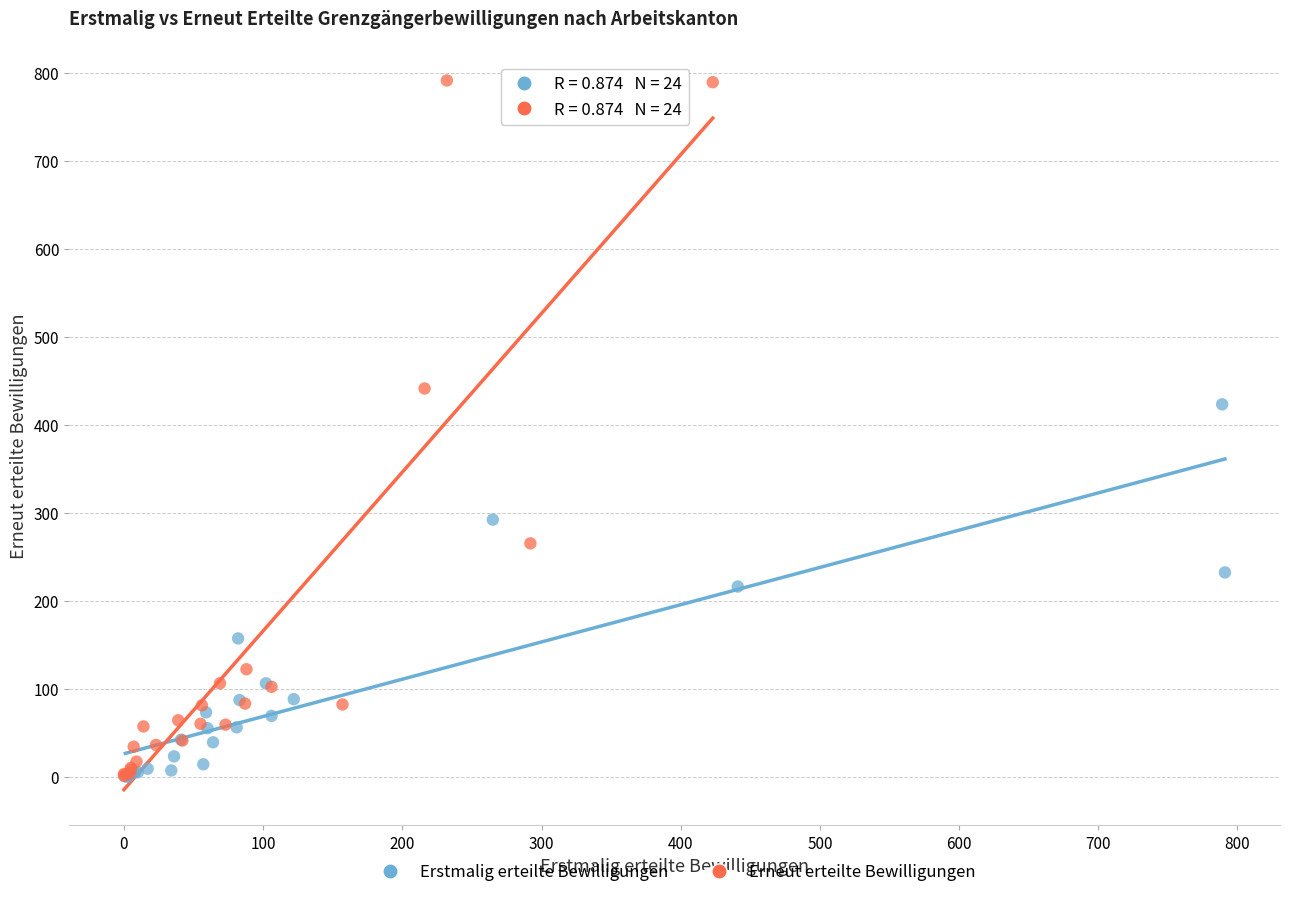

Which series contains the highest Y value?

Erneut erteilte Bewilligungen